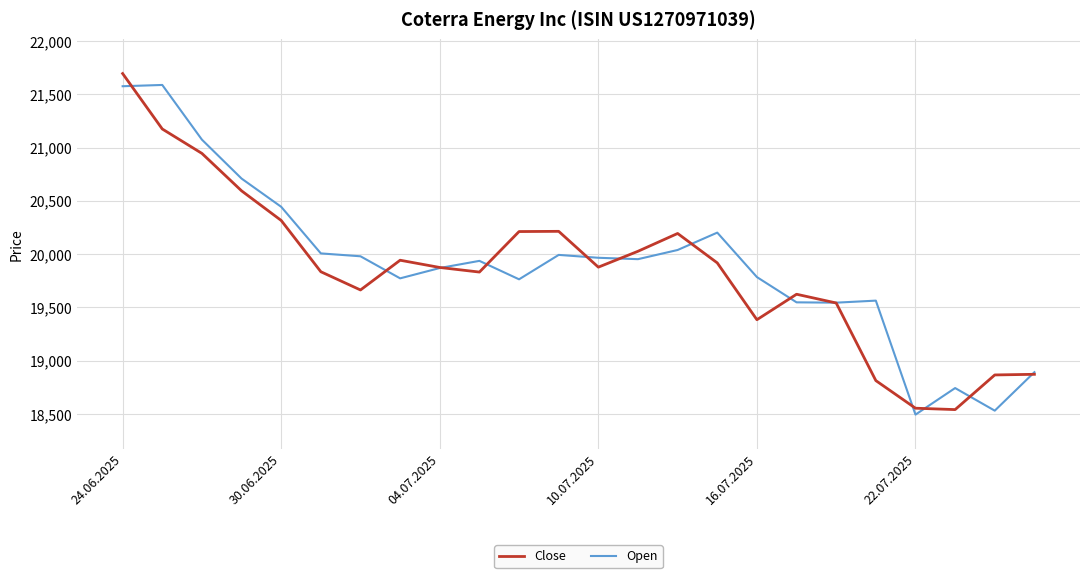

How many categories are shown in the chart?

24